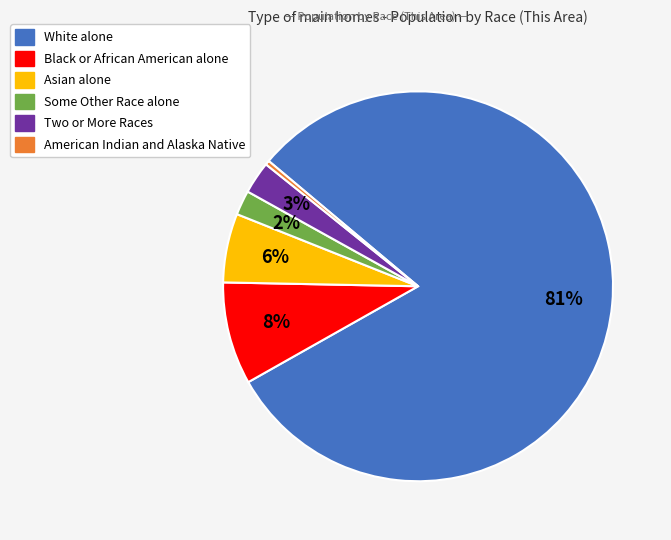

What percentage is the White alone slice, to the nearest percent?

81%